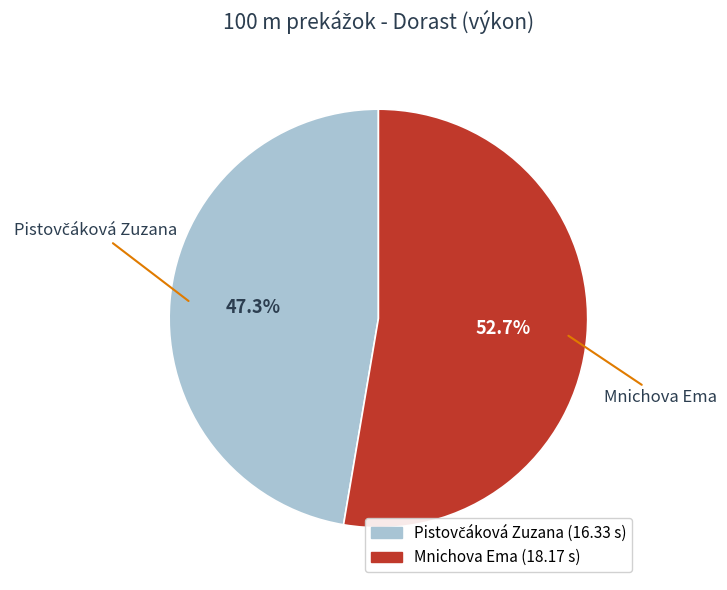

What percentage is NOT represented by Mnichova Ema?

47.3%